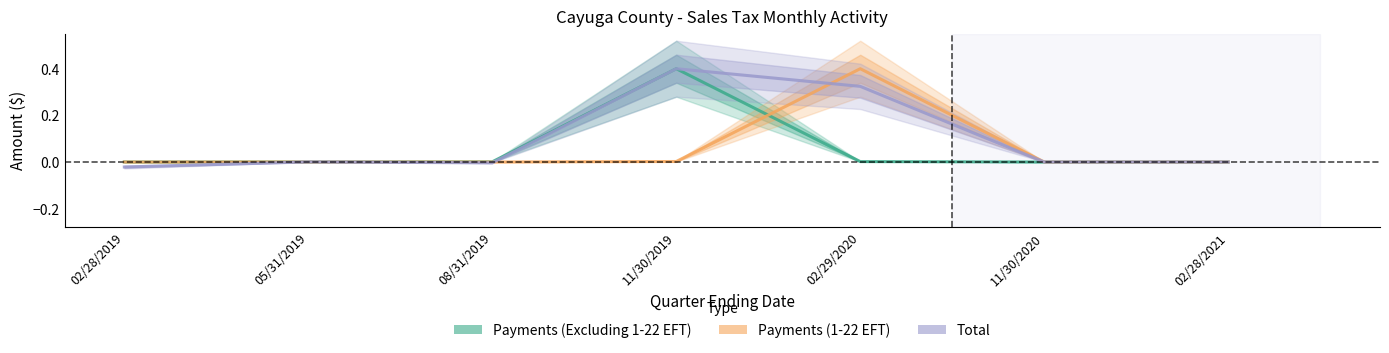

How many categories are shown in the chart?

7